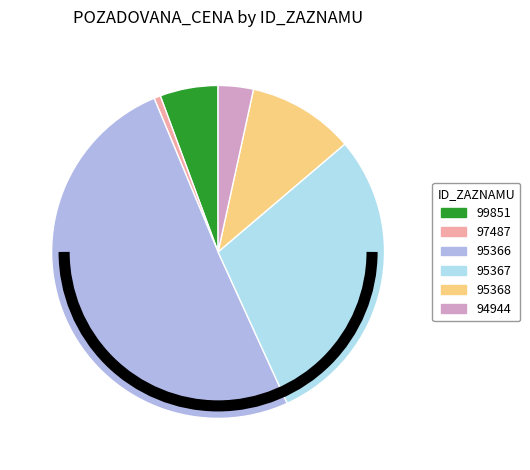

Combined, do 94944 and 97487 account for over 50%?

No